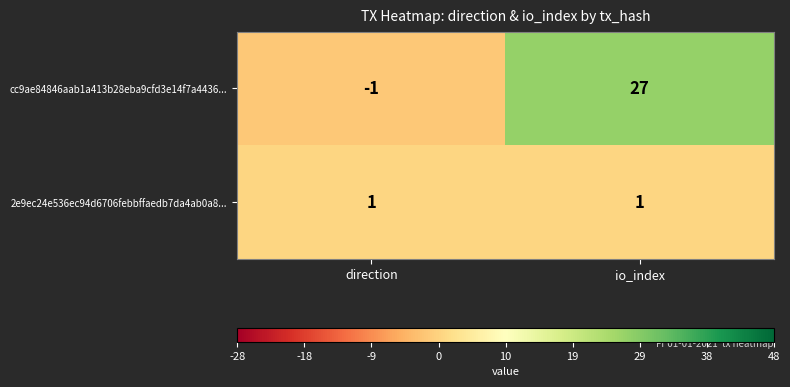

Reading left to right, list all the values displayed in this chart.

cc9ae84846aab1a413b28eba9cfd3e14f7a4436...: direction=-1	io_index=27
2e9ec24e536ec94d6706febbffaedb7da4ab0a8...: direction=1	io_index=1